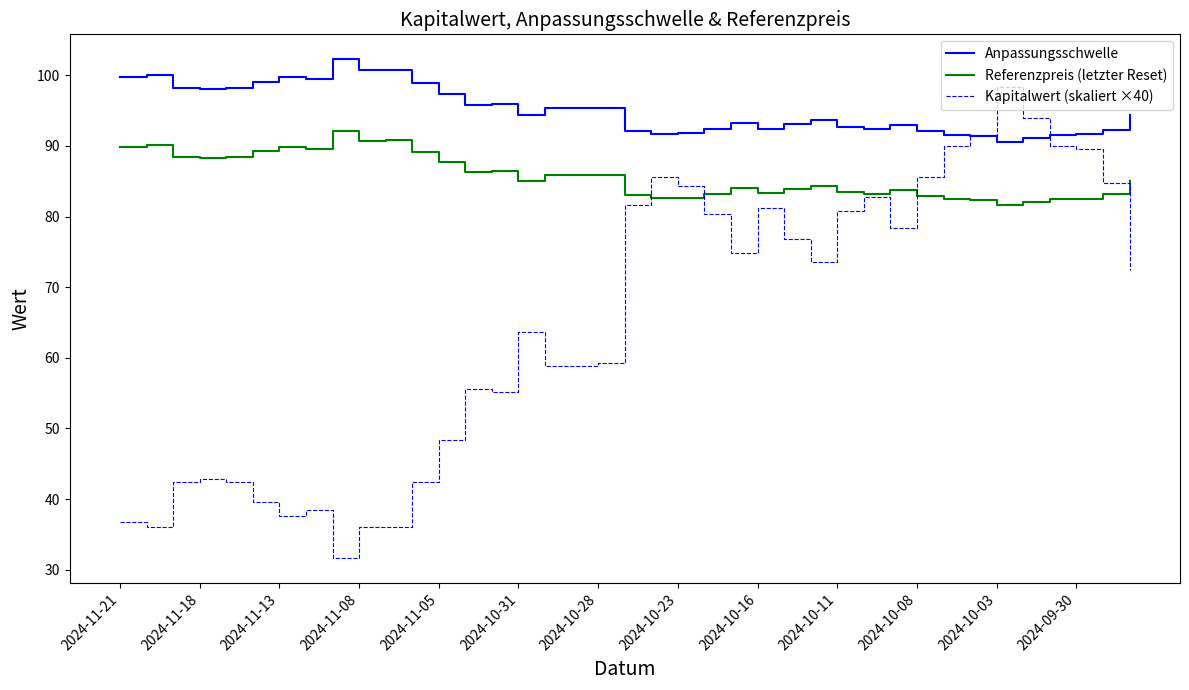

Rank the series by their average value, from lowest to highest.

Kapitalwert (skaliert ×40), Referenzpreis (letzter Reset), Anpassungsschwelle